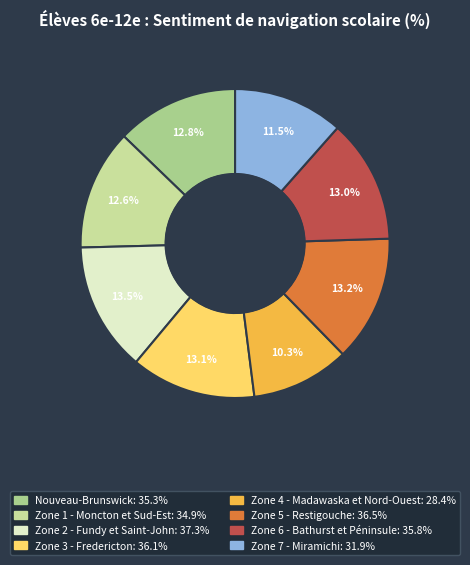

Combined, what portion of the pie is Zone 1 - Moncton et Sud-Est and Zone 2 - Fundy et Saint-John?

26.1%